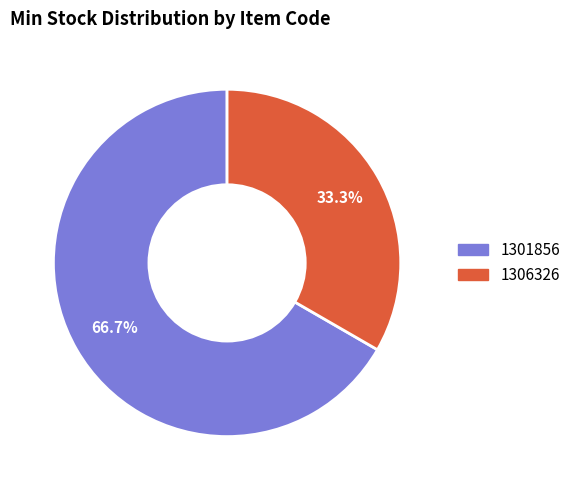

What is the ratio of the value at 1301856 to the value at 1306326?

2.0